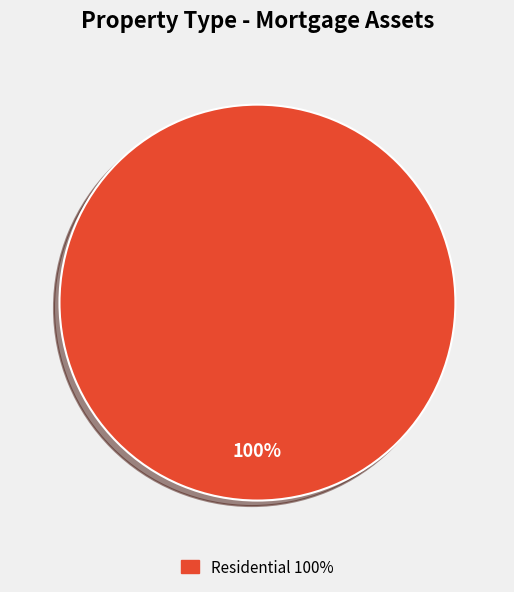

Is there a majority slice in this chart?

Yes